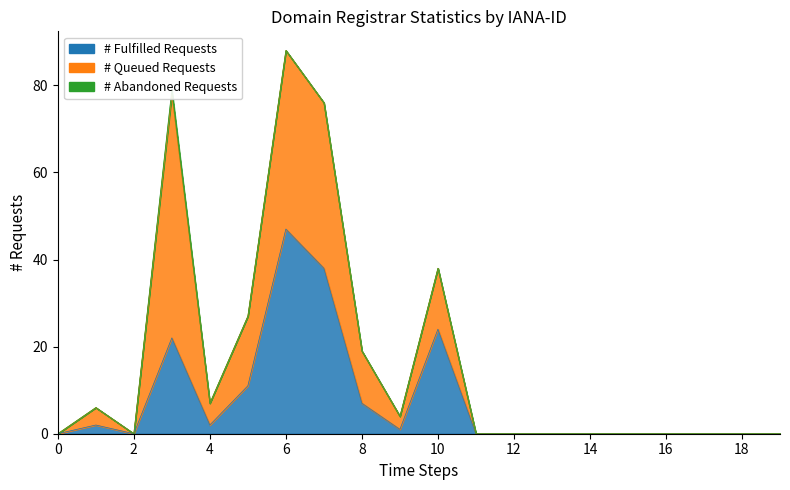

Does the chart have visible grid lines?

No